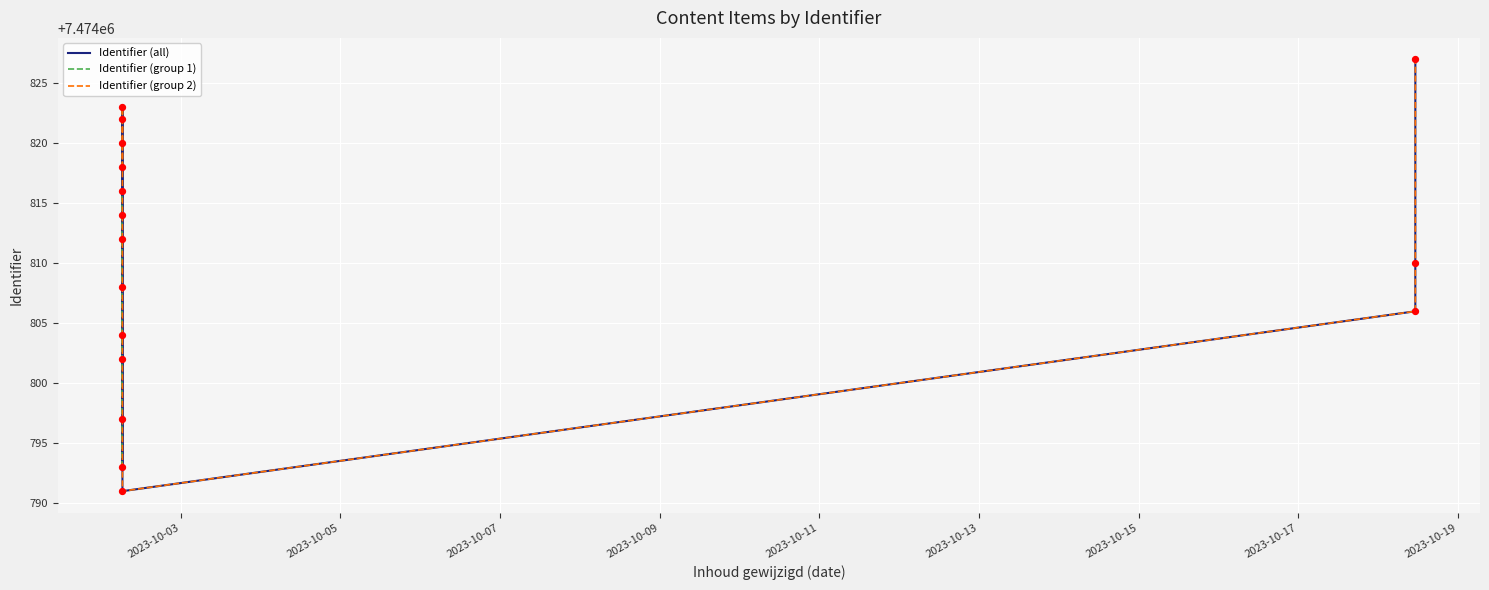

What is the ratio of the value at 2023-10-02 06:29:31 to the value at 2023-10-18 11:12:13?

1.0